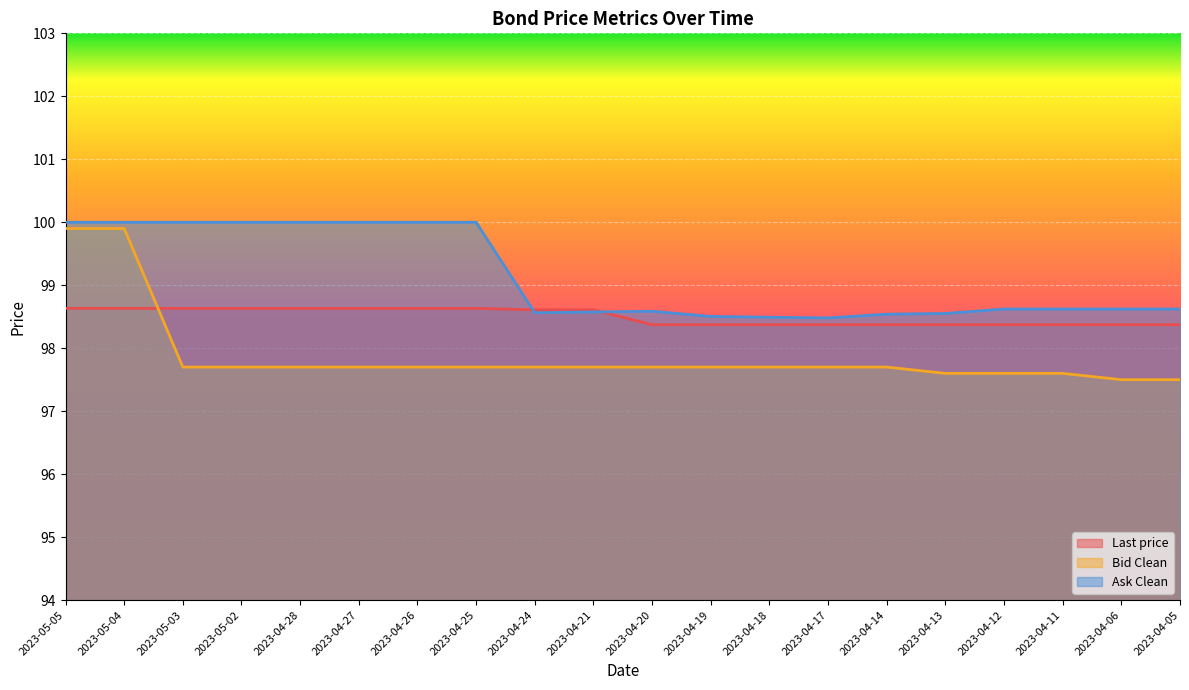

At which label is Last price closest to 98?

2023-04-20